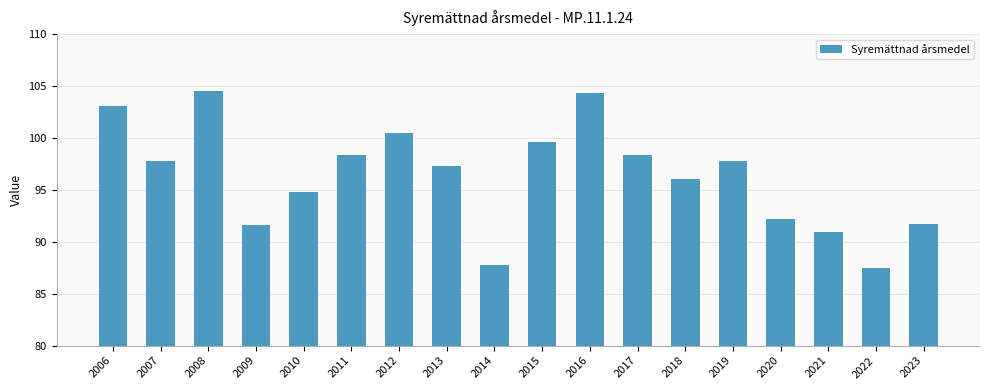

Reading right to left, what are all the values shown in this chart?

2023=91.7	2022=87.5	2021=90.9	2020=92.2	2019=97.8	2018=96.1	2017=98.4	2016=104.4	2015=99.6	2014=87.8	2013=97.3	2012=100.5	2011=98.4	2010=94.8	2009=91.6	2008=104.6	2007=97.8	2006=103.0